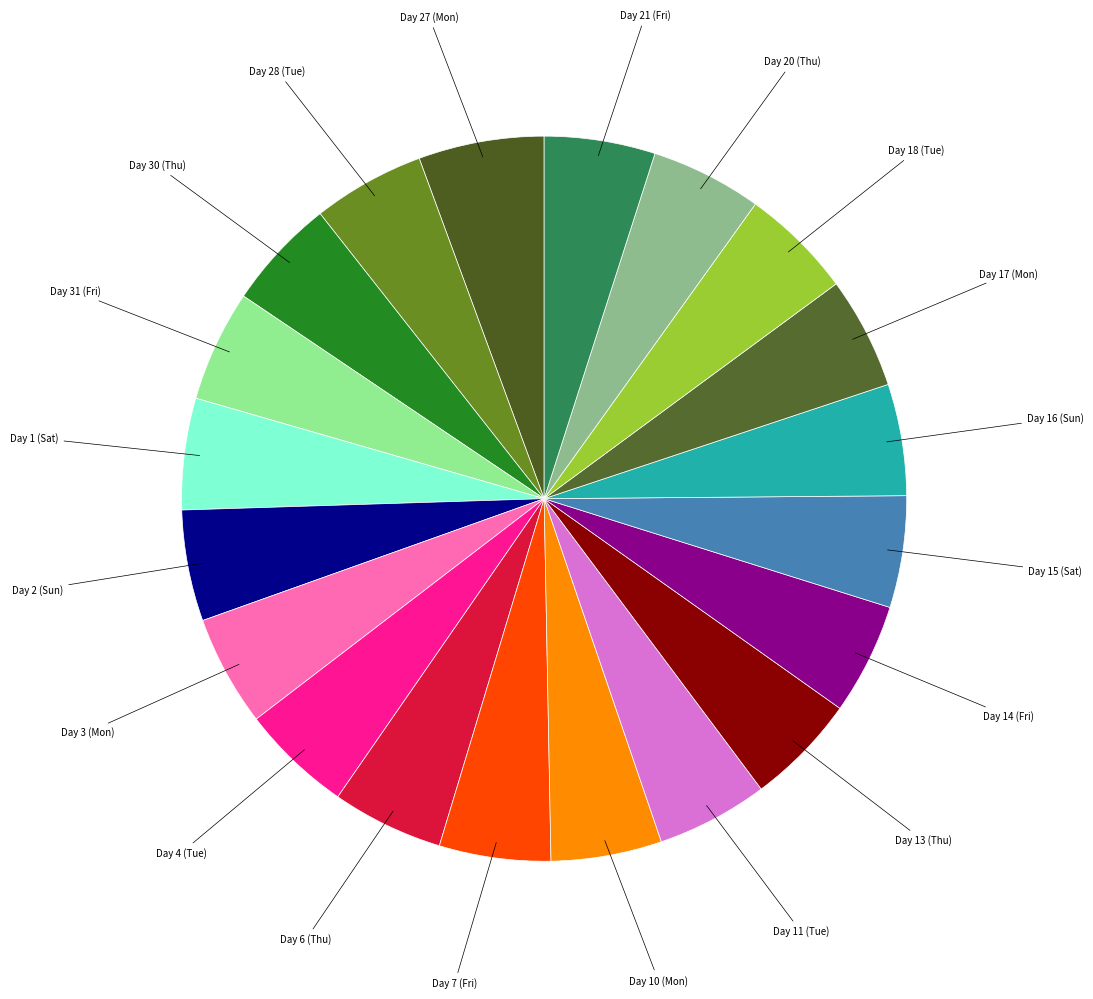

Does any single category account for the majority?

No